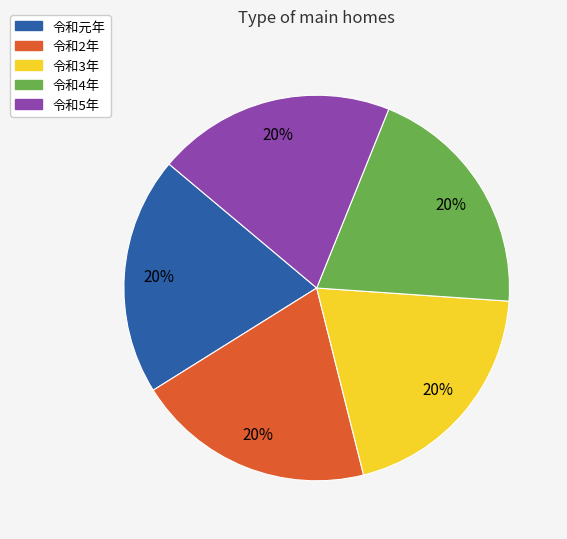

To the nearest percent, what is the average slice percentage?

20%